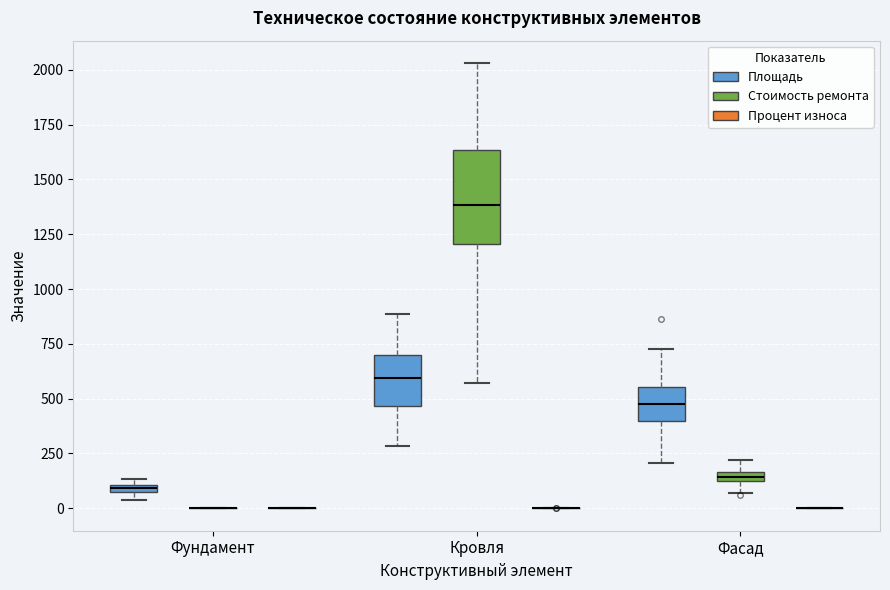

Comparing the boxes themselves (not the whiskers), which one is the tallest?

Кровля (Стоимость ремонта)